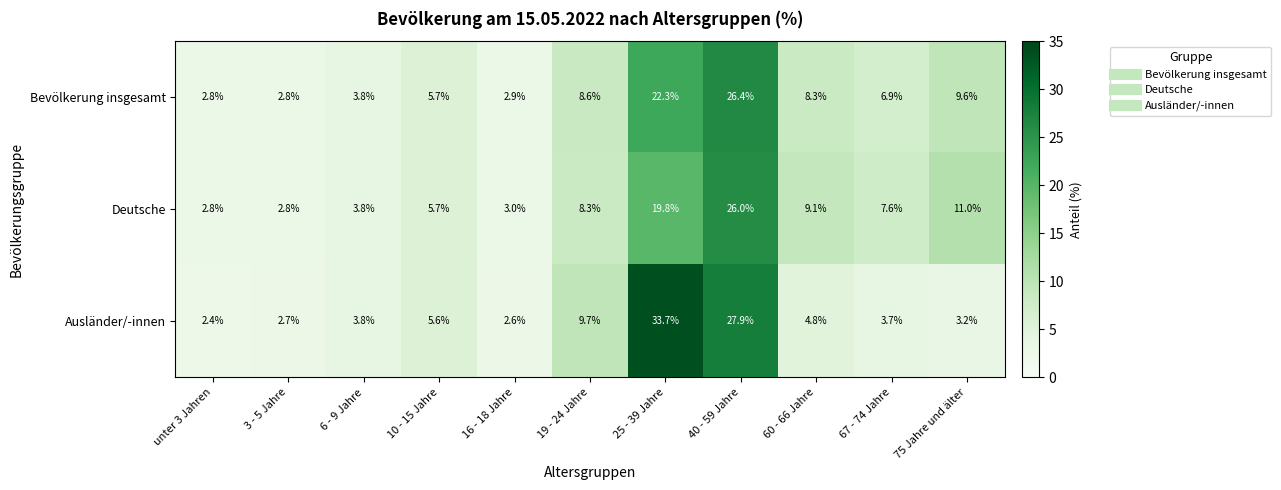

Read the Bevölkerung insgesamt value at 60 - 66 Jahre.

8.3